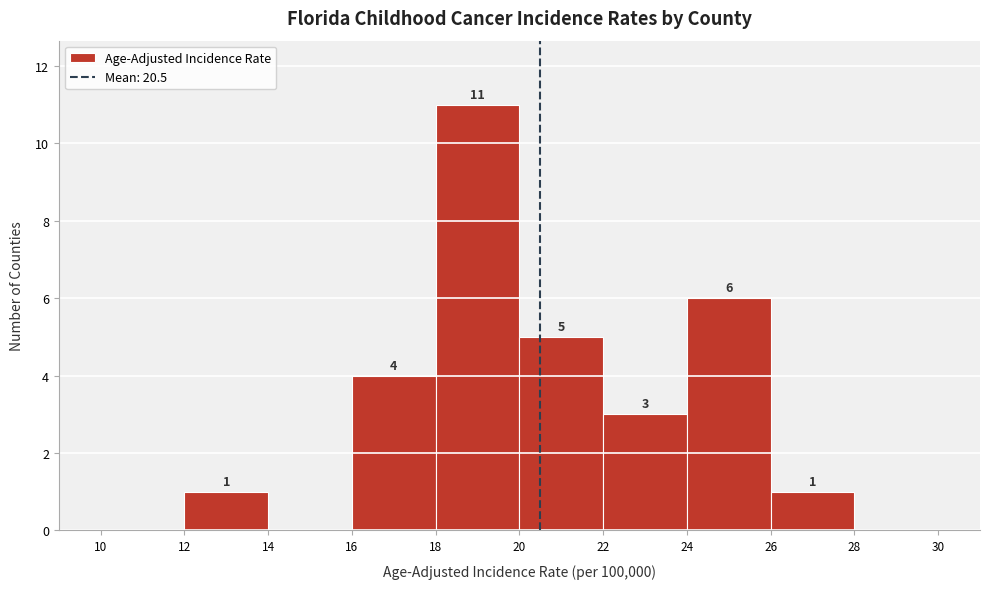

Which range on the x-axis has the tallest bar?

18 to 20